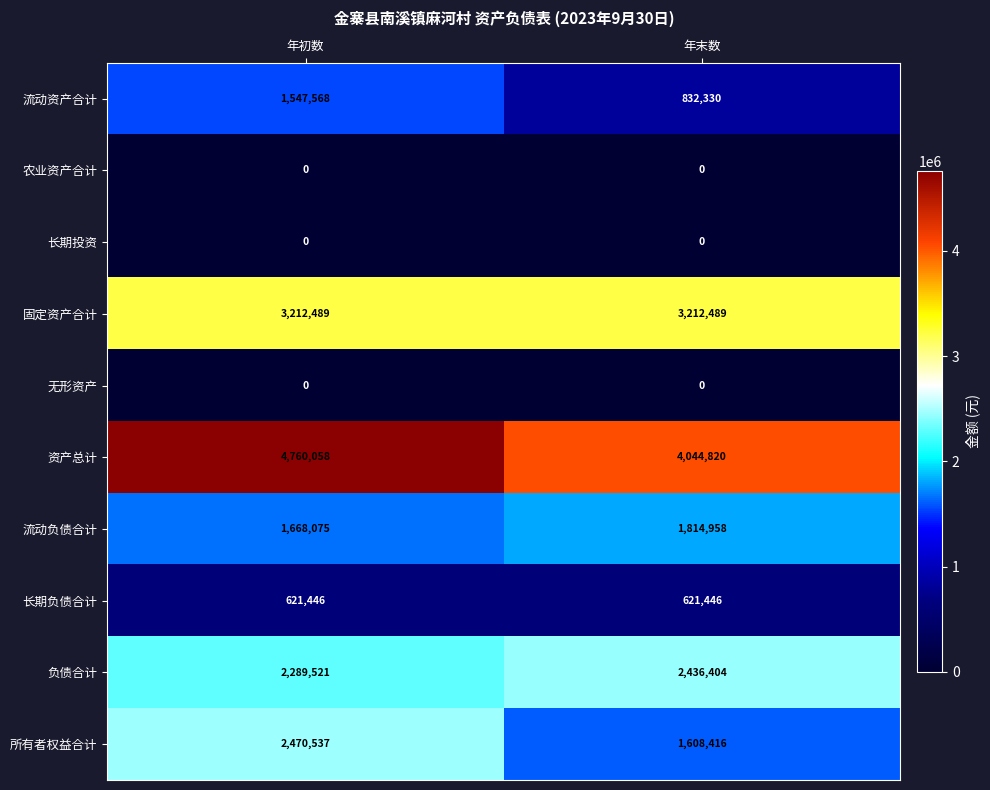

How many data points does each series have?

2